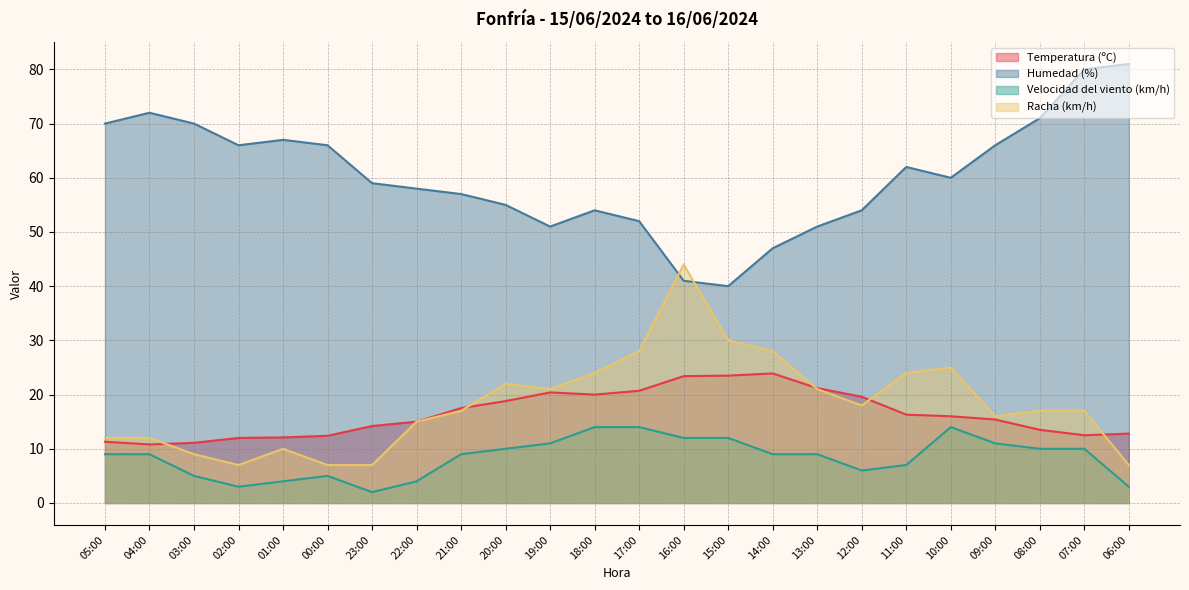

The value of Temperatura (ºC) at 21:00 is 17.5. True or false?

True